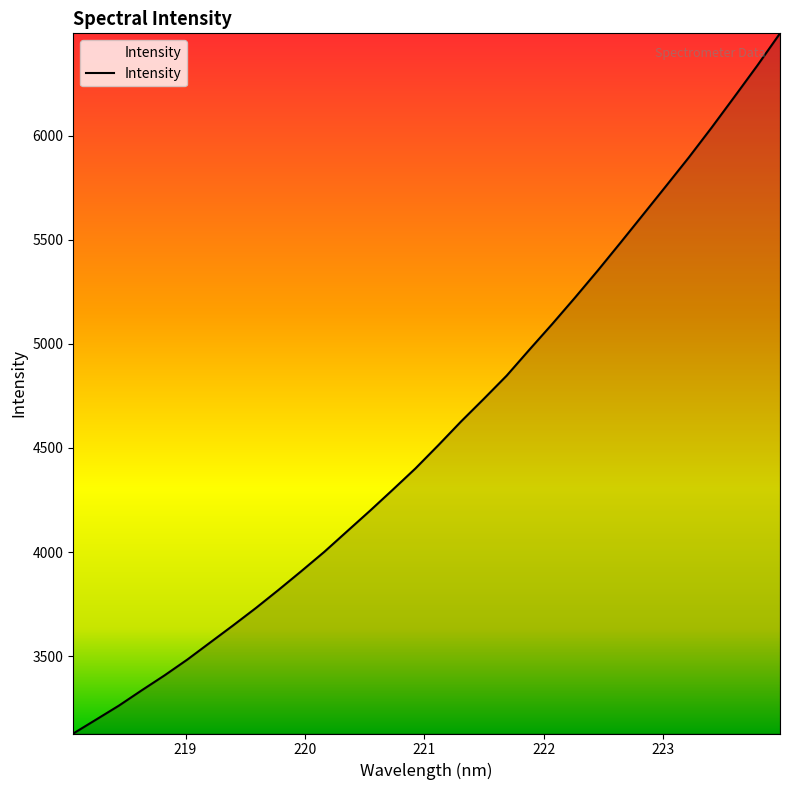

What is the smallest value displayed?

3128.1